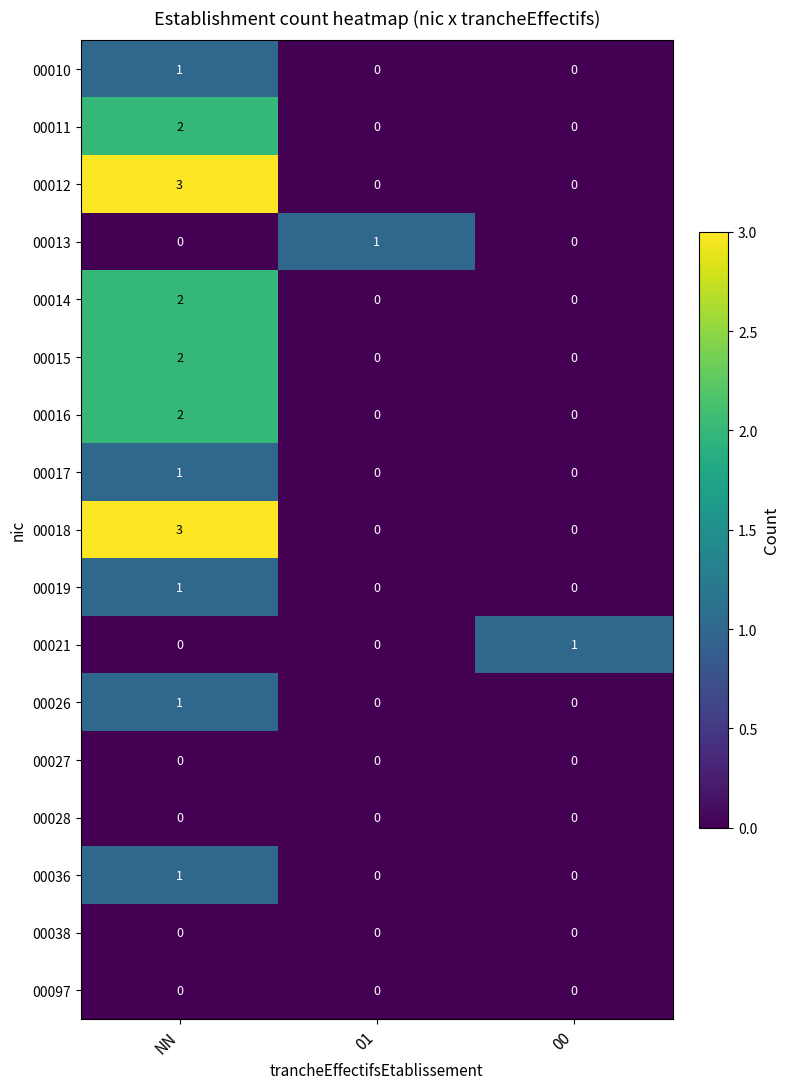

How many 00018 values are between 0 and 3?

3